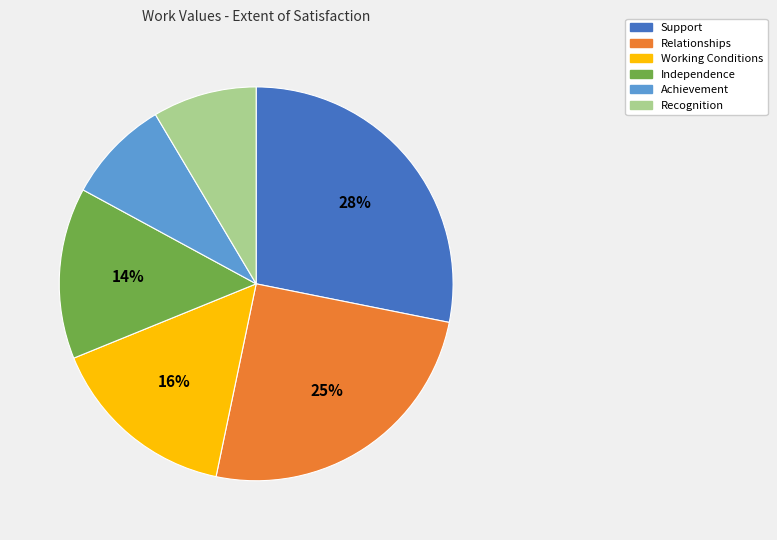

Is the sum of Achievement and Relationships greater than half?

No